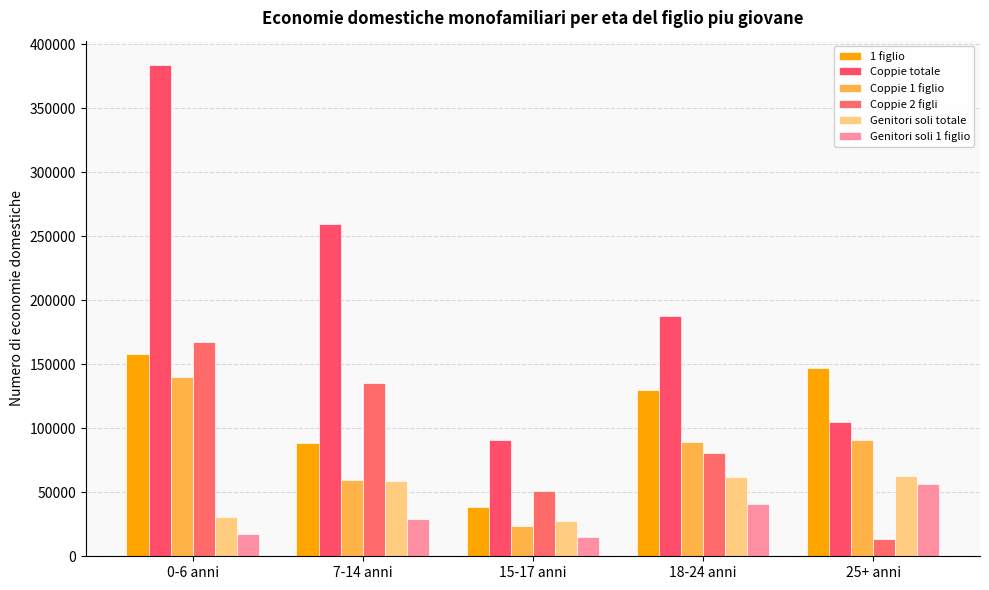

Is it true that Coppie 1 figlio equals 22411.4 at 7-14 anni?

False